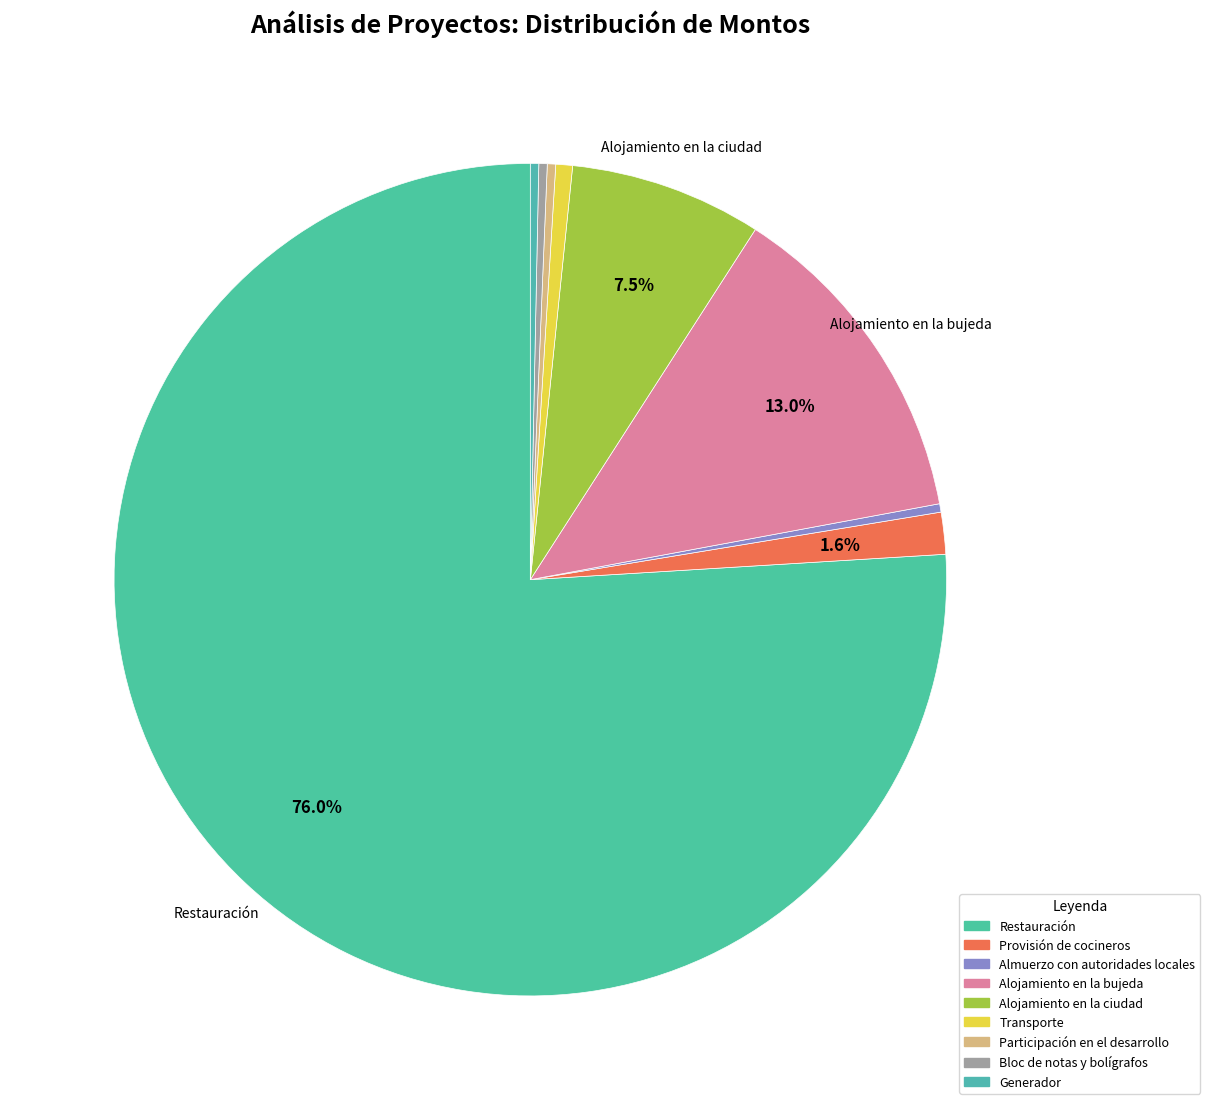

How many slices are in this pie chart?

9